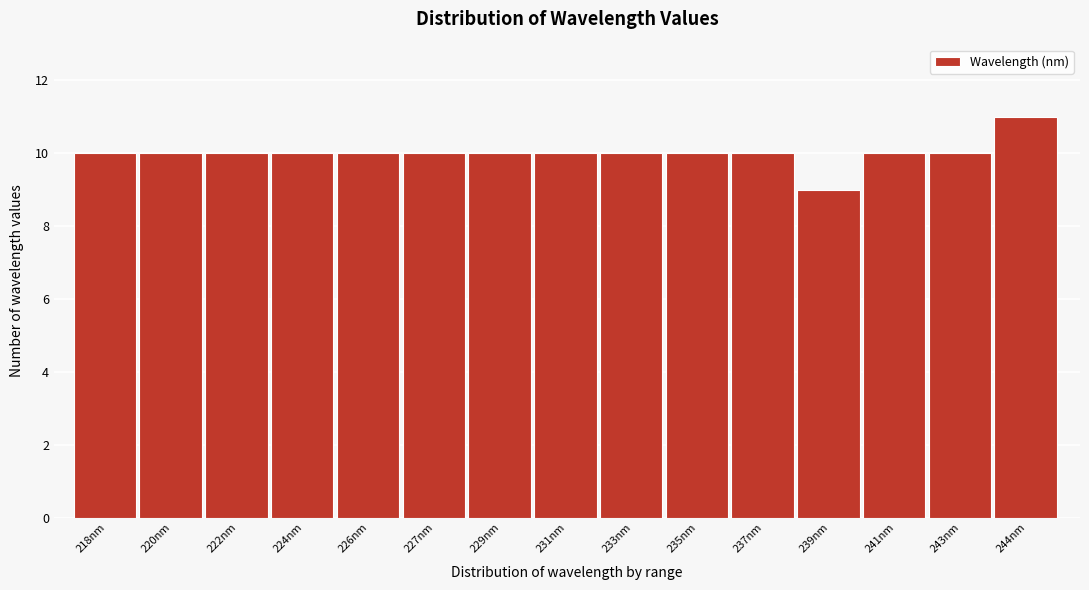

Reading right to left, extract all data points from this chart.

11	10	10	9	10	10	10	10	10	10	10	10	10	10	10